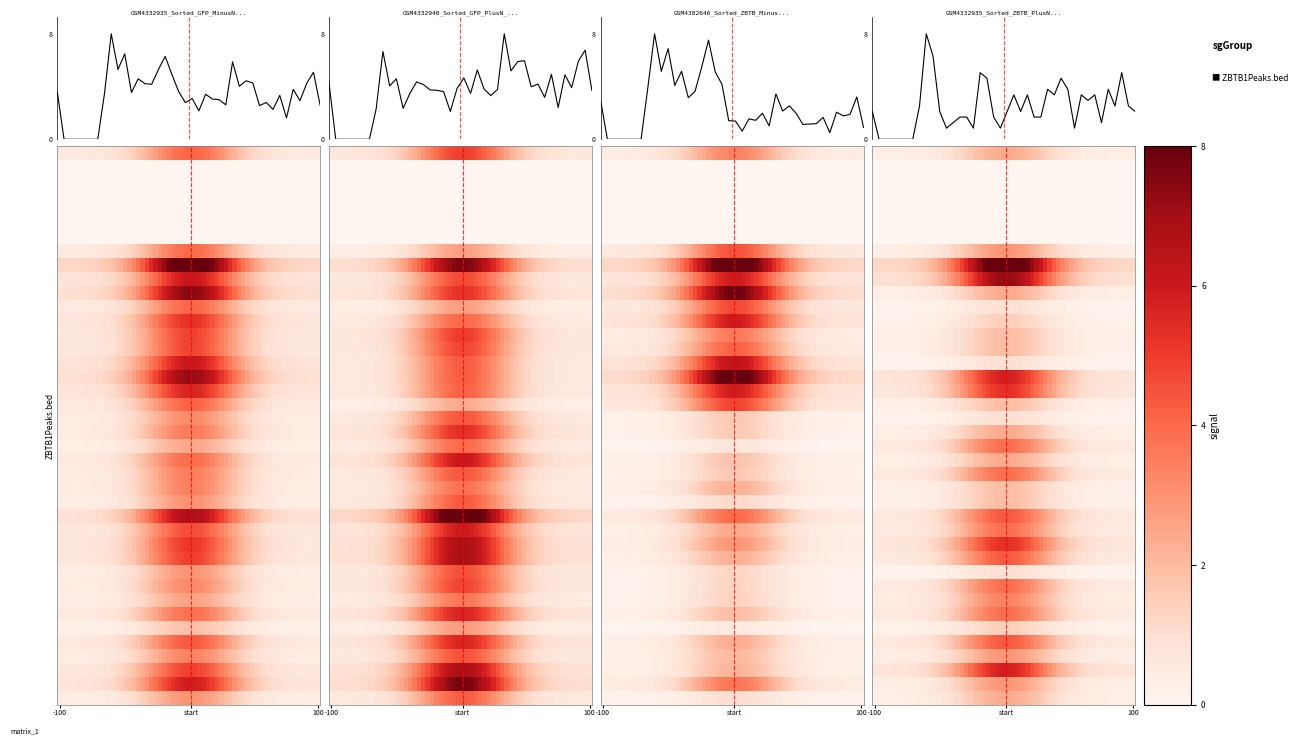

Which series has the widest spread of values?

GSM4332935_Sorted_GFP_MinusN_FLAG